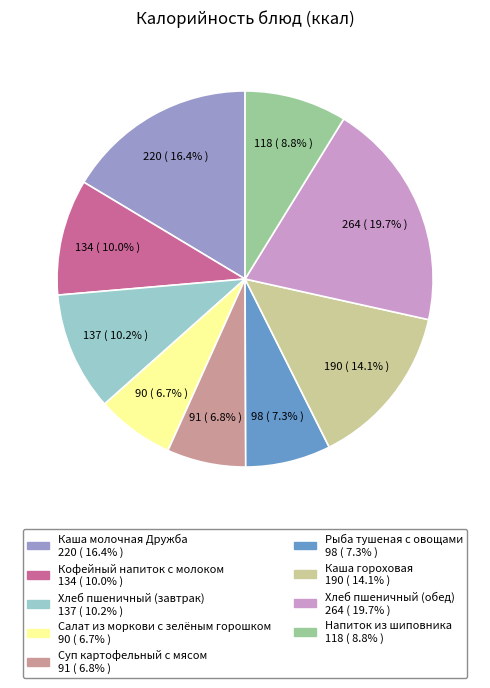

Is there a majority slice in this chart?

No